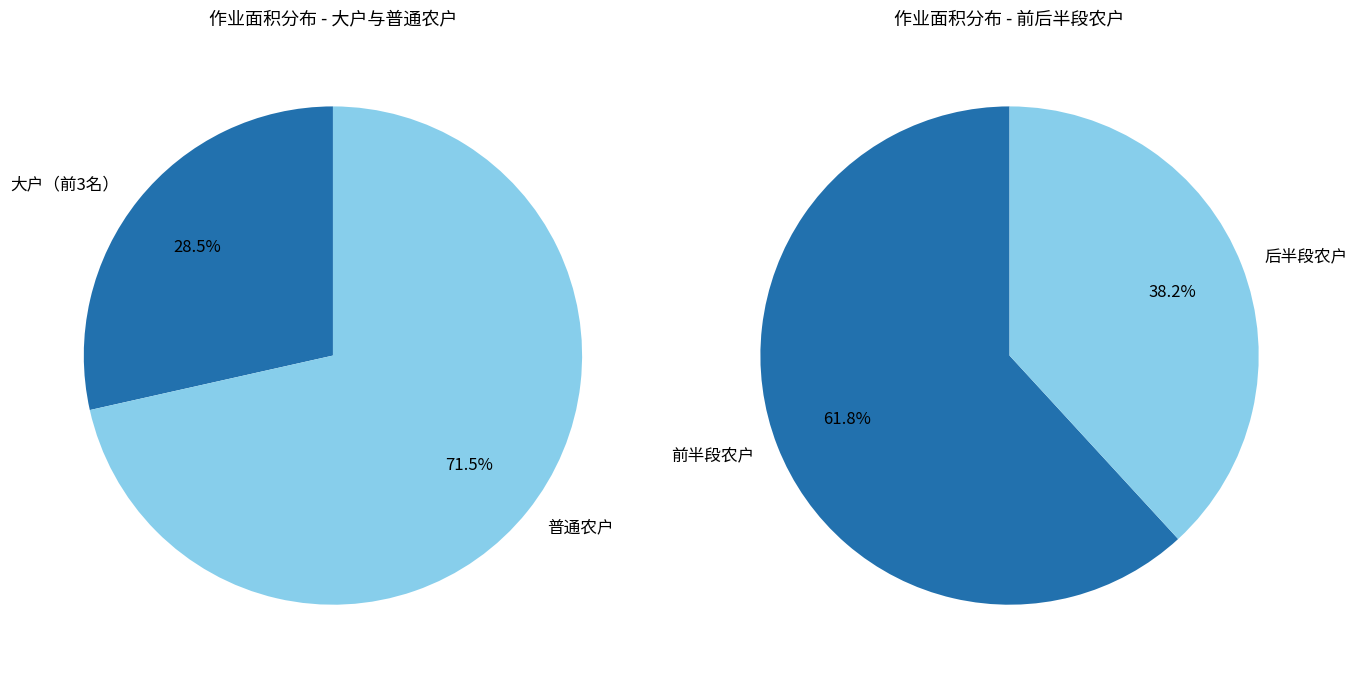

The 代四化 slice represents 14% of the pie. True or false?

False